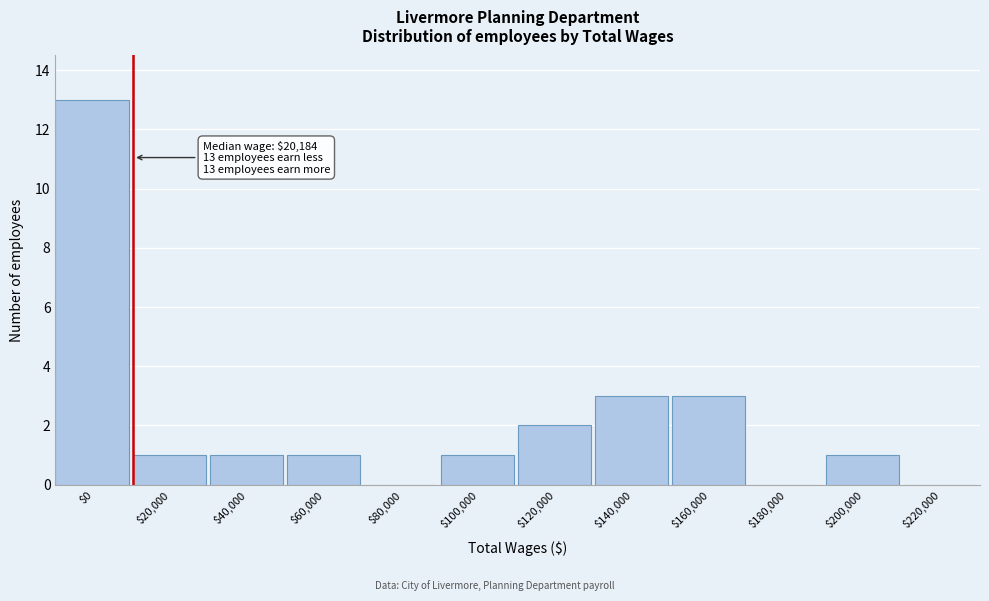

Is it true that the value at $100,000 is 2?

False